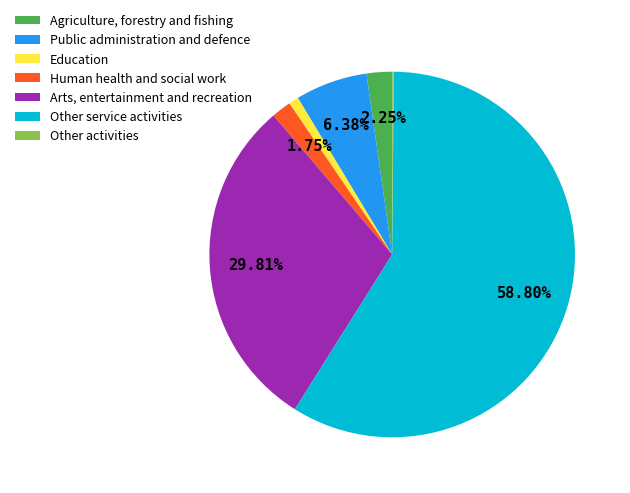

To the nearest percent, what is the difference between the largest and smallest slice percentages?

59%